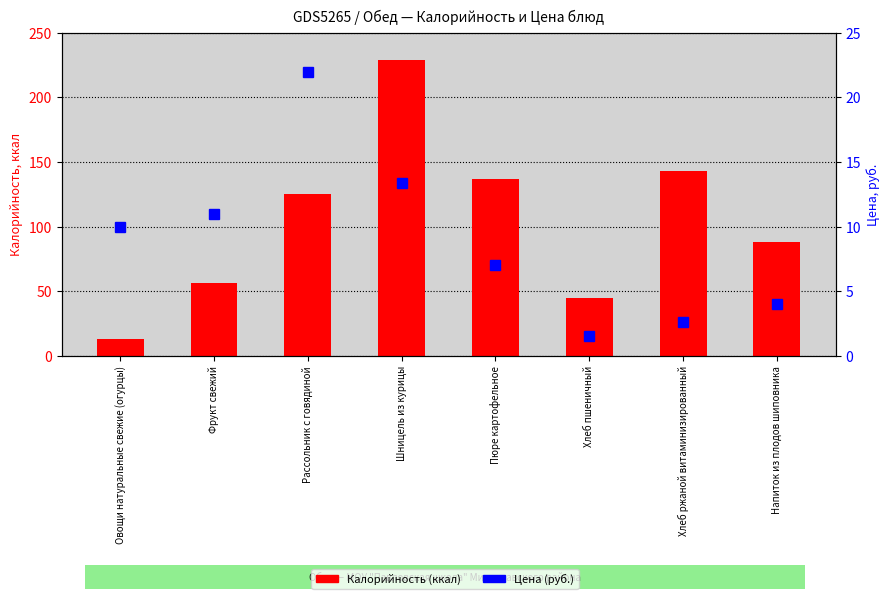

What is the label of the 5th bar from the right?

Шницель из курицы